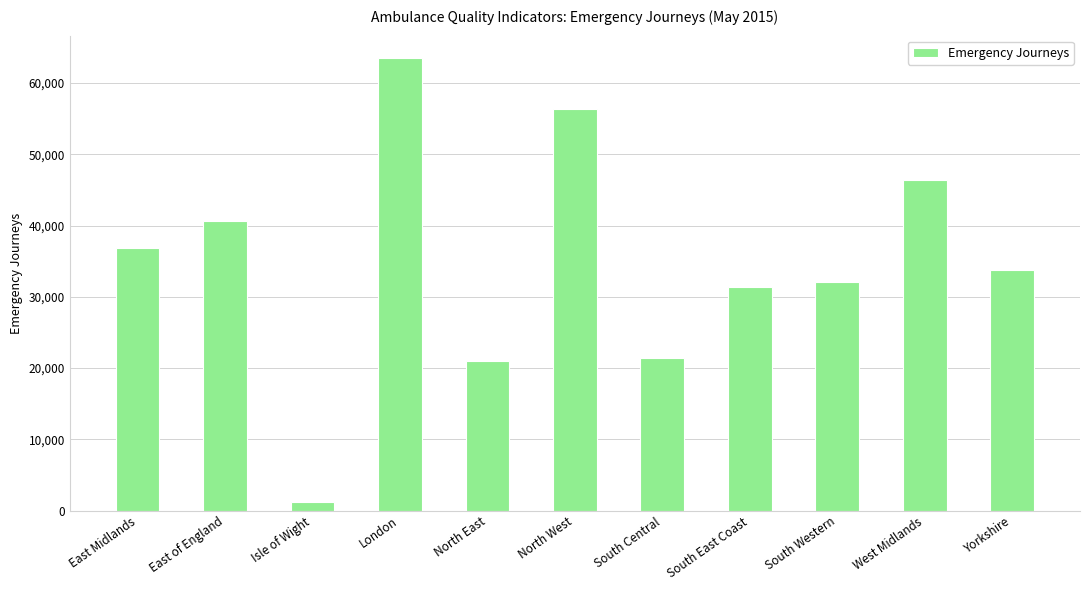

The chart shows a value of 20934 at North East. True or false?

True